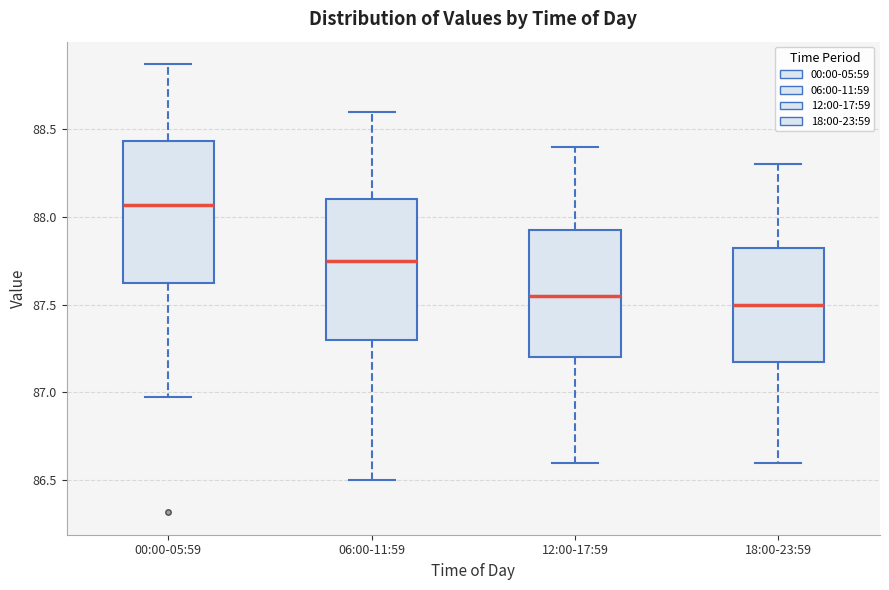

Where does the upper whisker of the box for 12:00-17:59 end on the y-axis? The values are not printed on the chart, so give them approximately, as read against the axis.

88.40